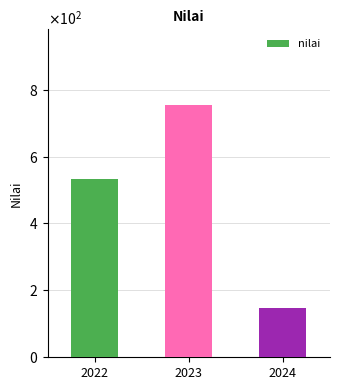

Are the bars horizontal?

No